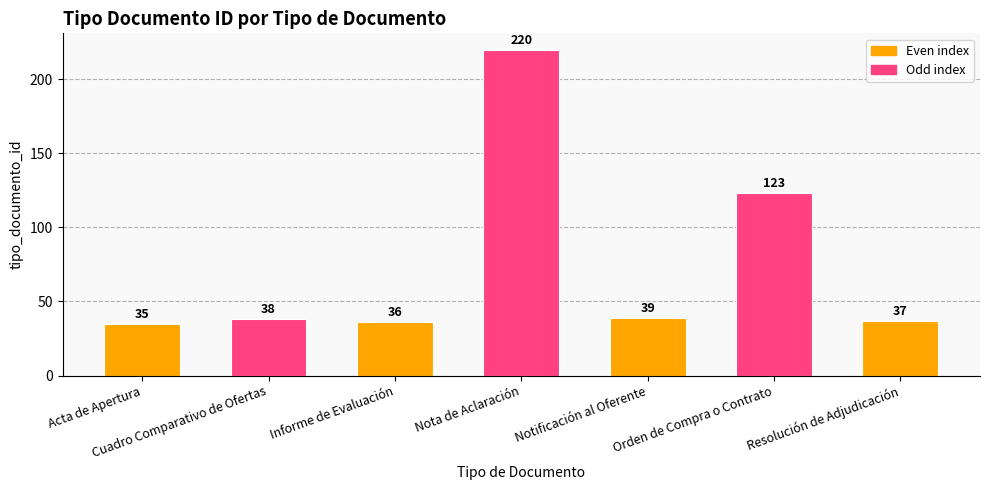

Approximately how many times larger is the value at Notificación al Oferente compared to Acta de Apertura?

1.1